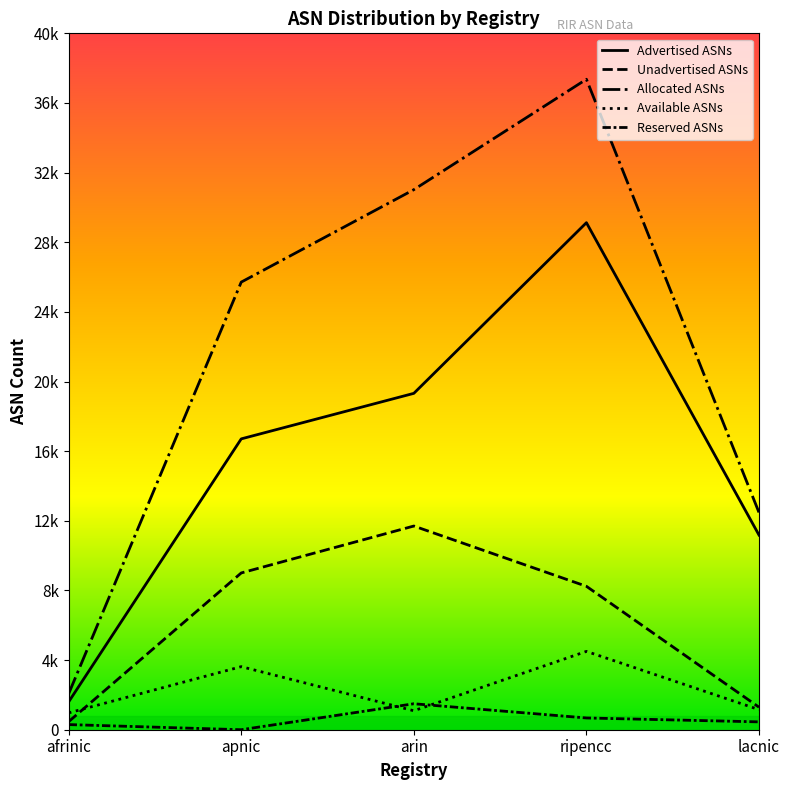

Reading right to left, what are all the values shown in this chart?

Advertised ASNs: lacnic=11181	ripencc=29124	arin=19321	apnic=16706	afrinic=1600
Unadvertised ASNs: lacnic=1294	ripencc=8238	arin=11700	apnic=9005	afrinic=464
Allocated ASNs: lacnic=12475	ripencc=37362	arin=31021	apnic=25711	afrinic=2064
Available ASNs: lacnic=1153	ripencc=4500	arin=1089	apnic=3623	afrinic=967
Reserved ASNs: lacnic=451	ripencc=675	arin=1491	apnic=0	afrinic=295